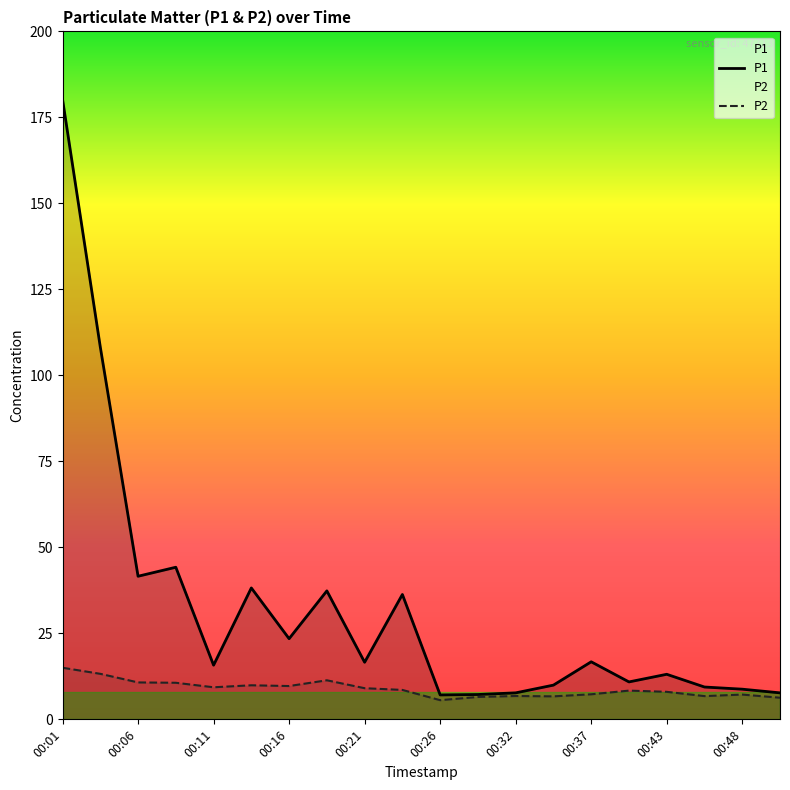

How many categories are shown in the chart?

20